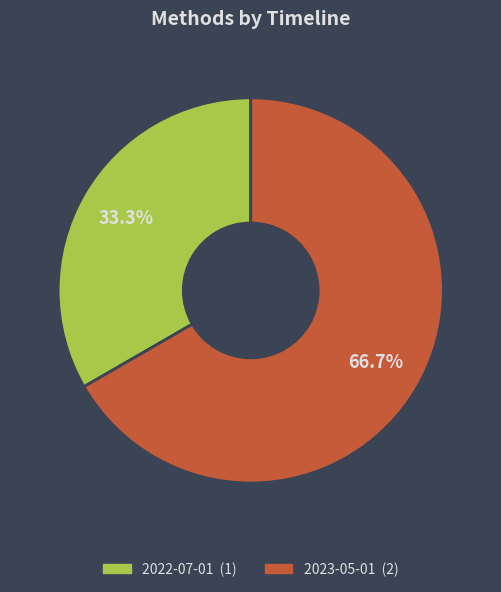

Combined, what portion of the pie is 2022-07-01 and 2023-05-01?

100.0%